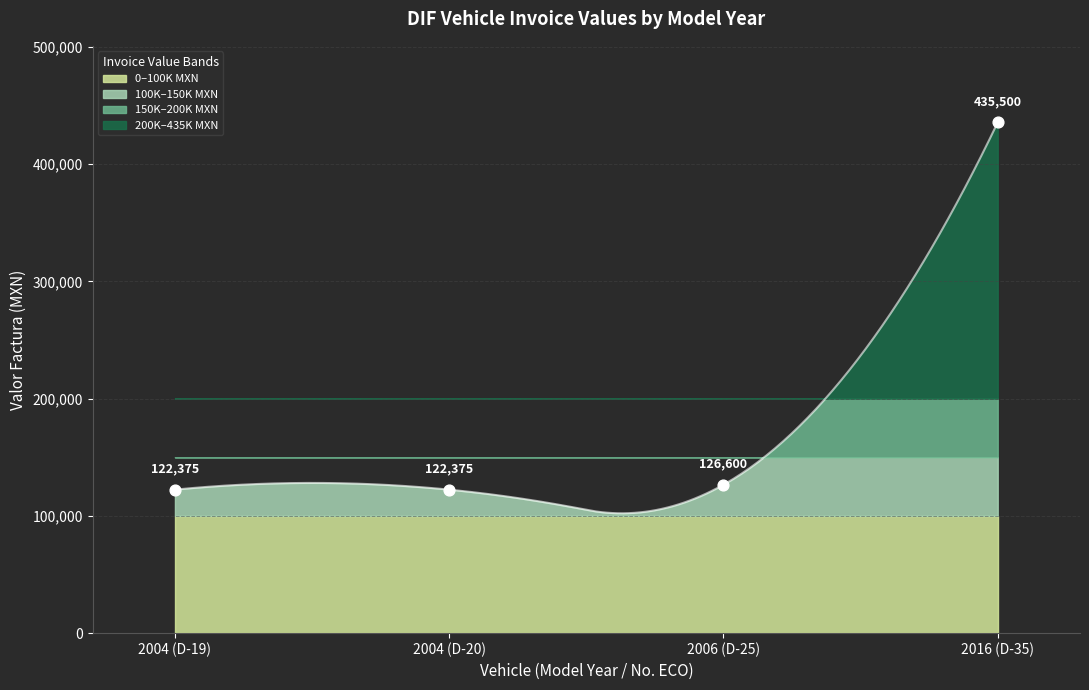

Approximately how many times larger is the value at 2006 (D-25) compared to 2016 (D-35)?

0.3